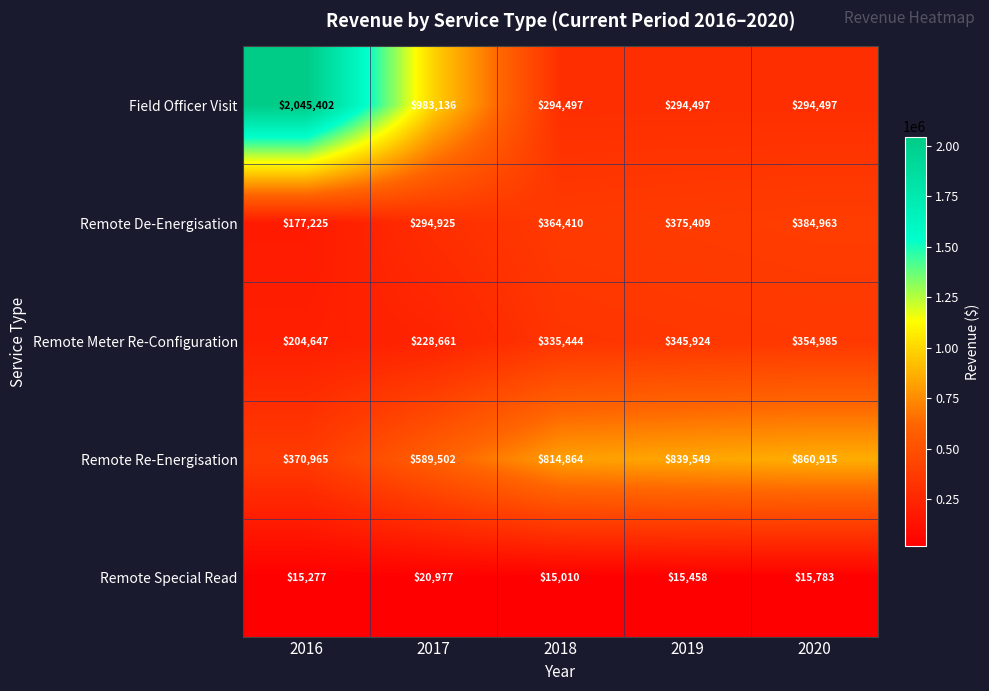

How many values in the Remote Special Read series are below 15458?

2